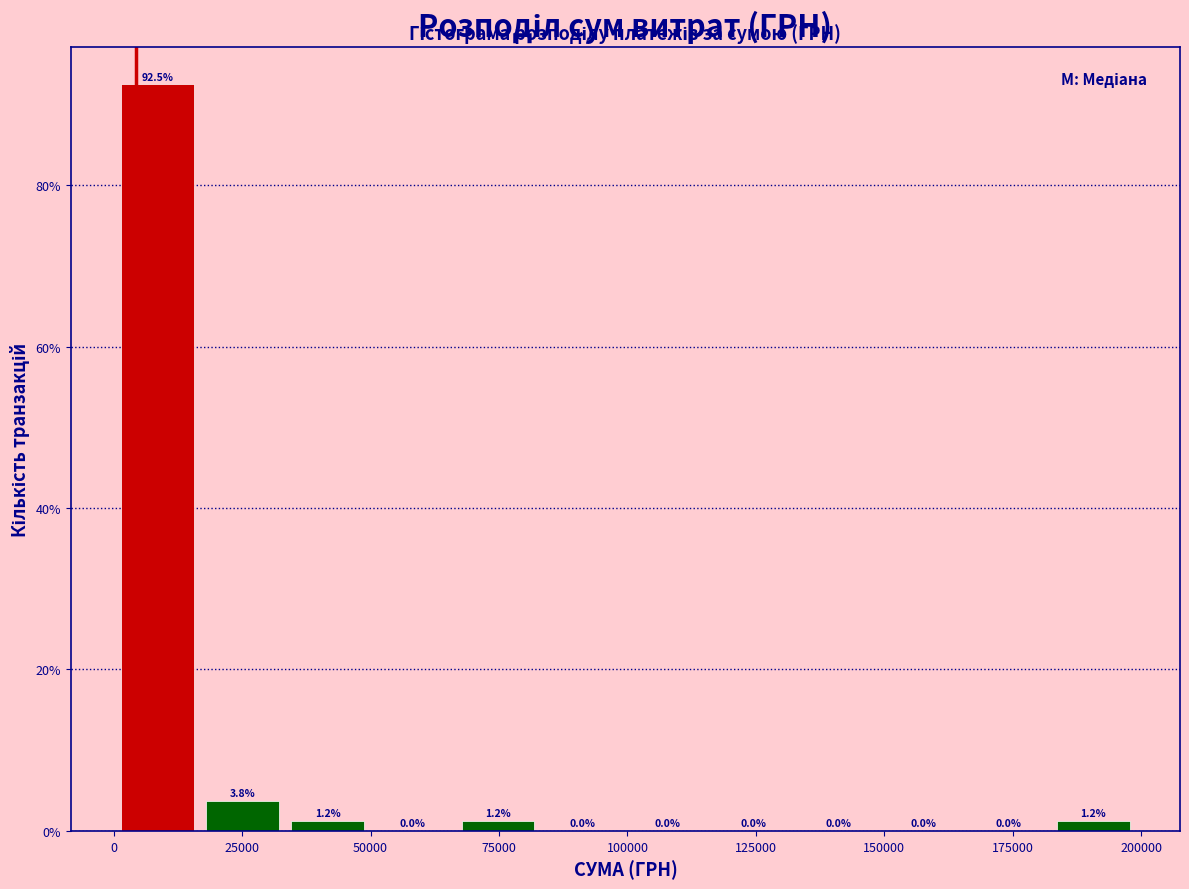

Read against the x-axis, roughly where is the centre of the tallest bar?

10000